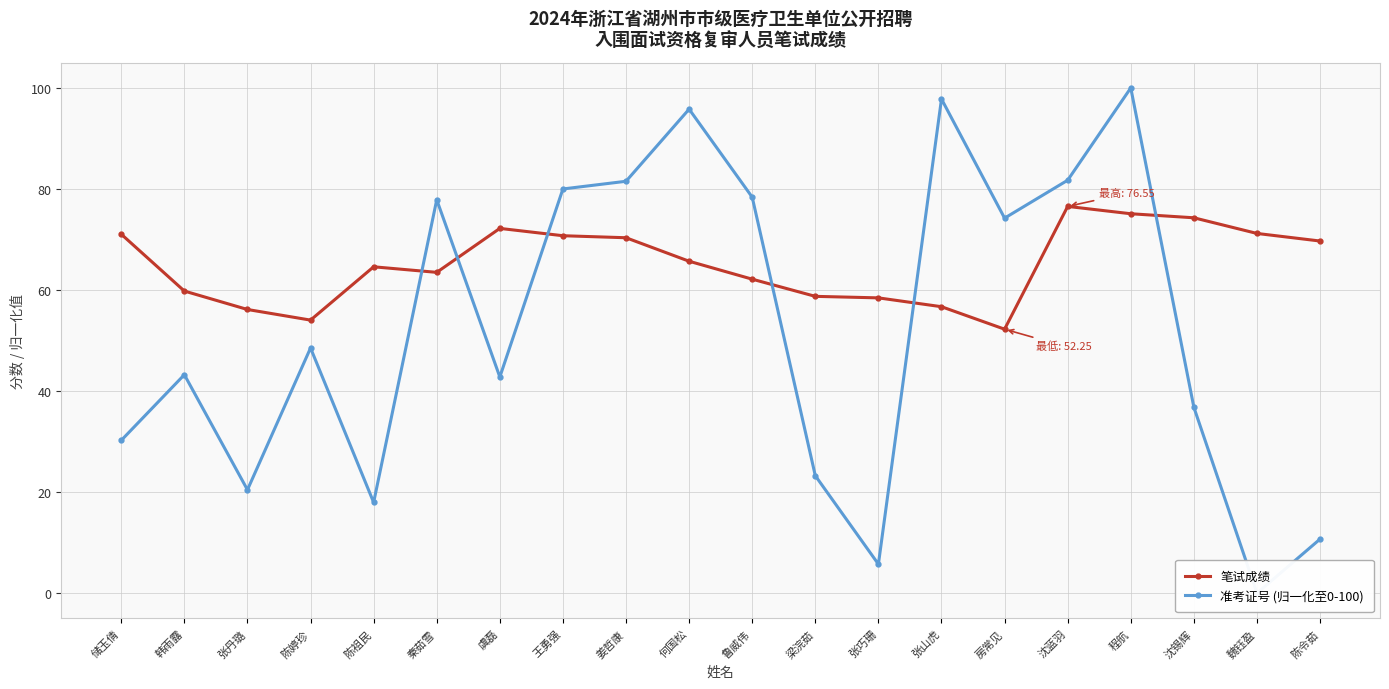

Which category has the lowest value in the 准考证号 (归一化至0-100) series?

魏钰盈